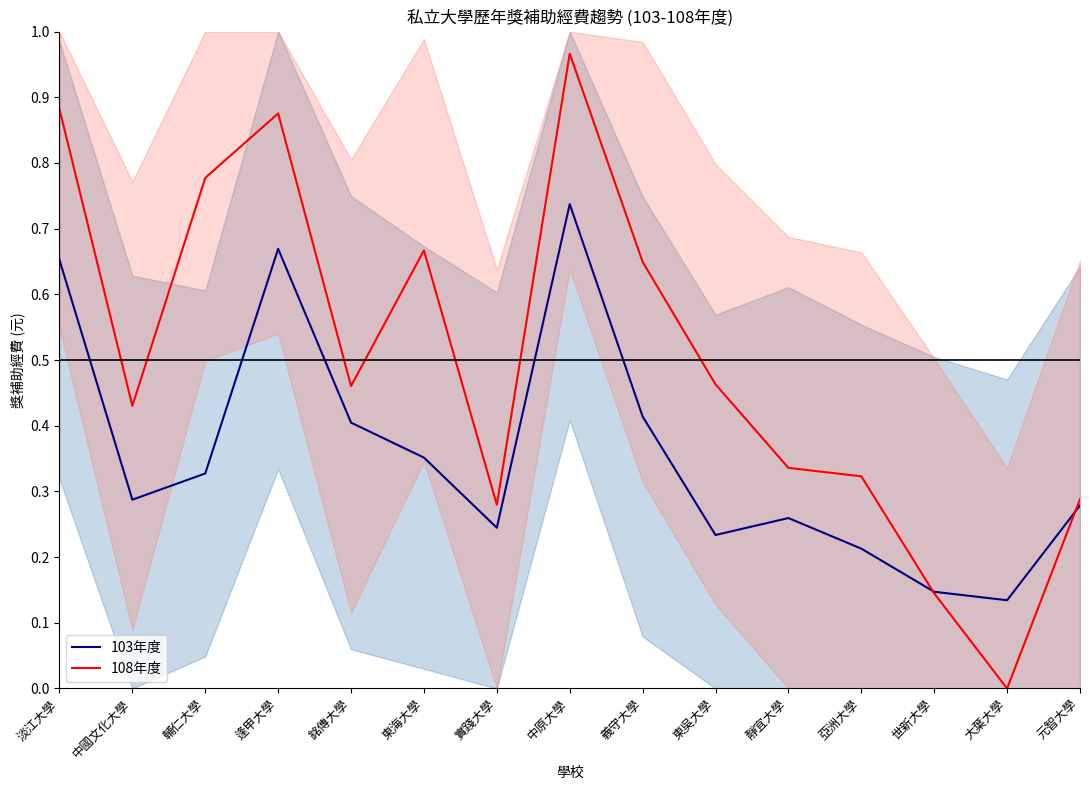

At 中原大學, list the series in order from largest to smallest.

108年度, 103年度